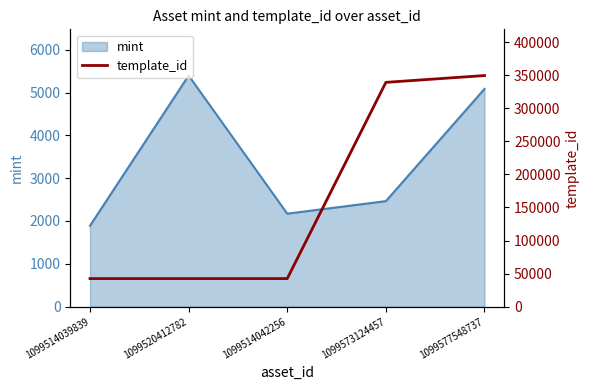

Which category has the highest value in the mint series?

1099520412782